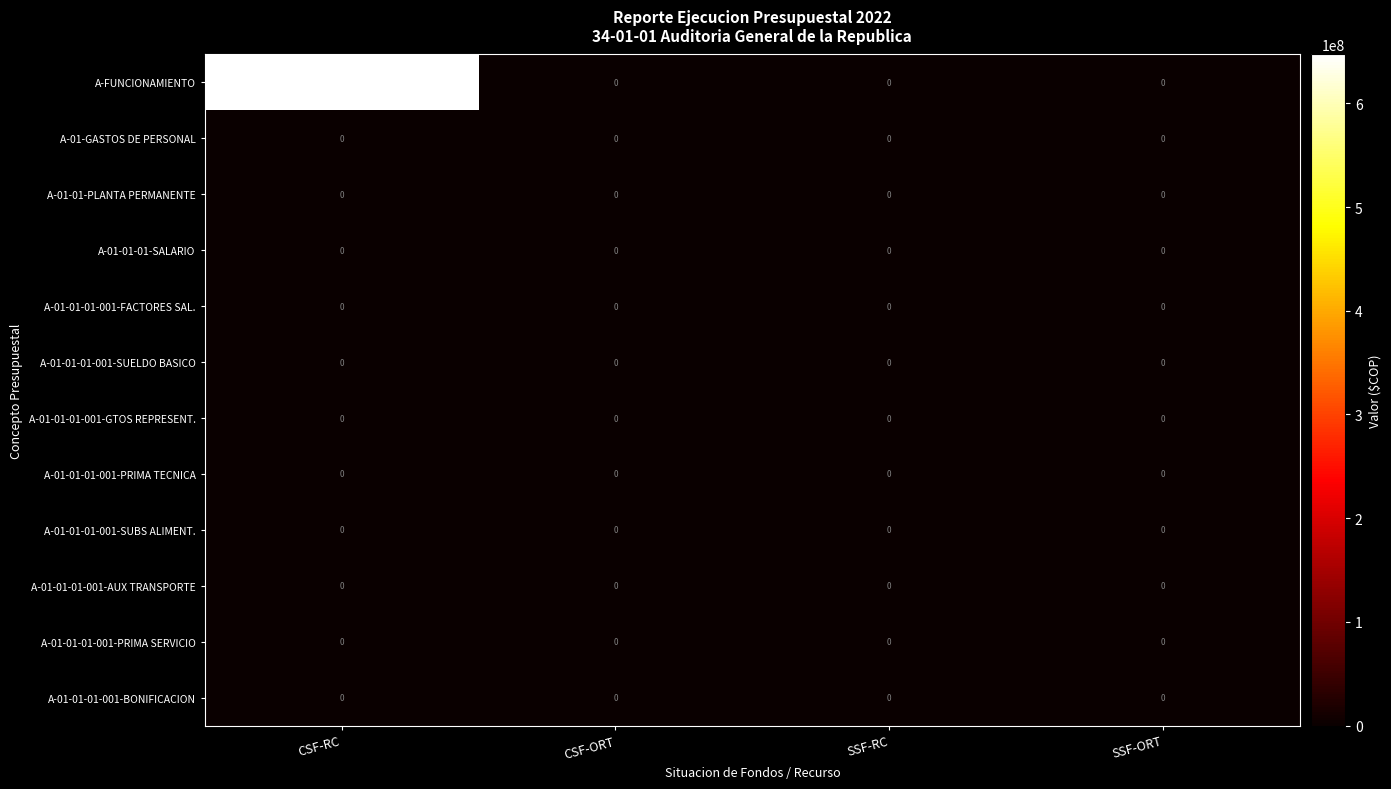

Which series has the largest range (max minus min)?

A-FUNCIONAMIENTO